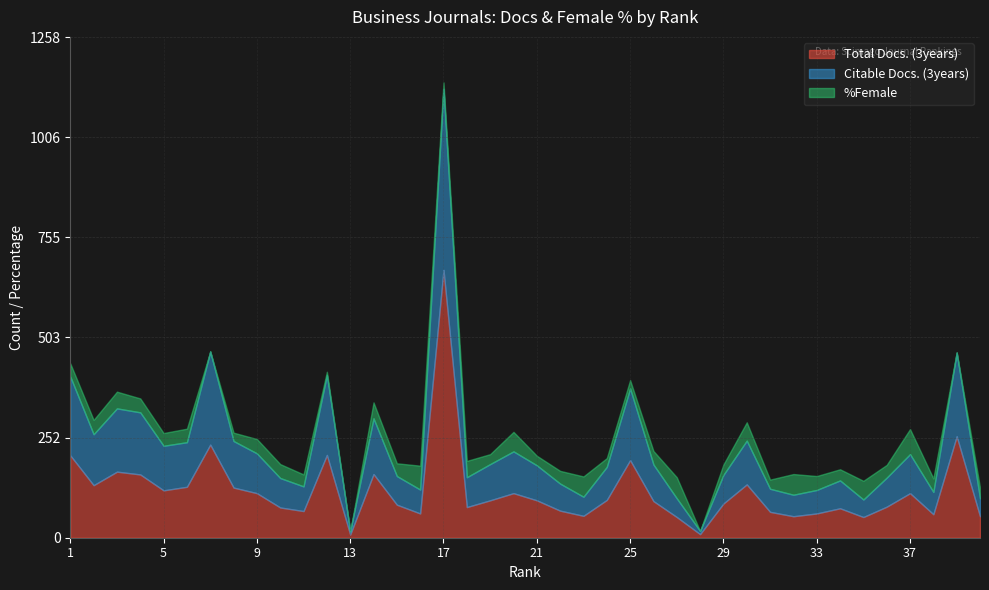

Reading left to right, transcribe all the data shown in this chart.

Total Docs. (3years): 207	132	166	159	119	128	234	126	112	76	67	208	8	160	83	61	673	77	94	112	94	68	55	95	195	92	52	9	86	134	65	54	61	74	52	78	112	59	255	54
Citable Docs. (3years): 198	128	159	156	112	112	234	117	100	74	62	201	8	140	72	60	455	75	91	105	88	68	48	83	180	92	47	8	72	110	58	54	59	70	44	73	98	56	210	45
%Female: 33	36	42	35	32	34	0	21	36	35	30	8	0	40	32	60	16	41	25	49	24	32	51	22	21	34	53	0	26	46	23	52	35	28	47	32	63	34	1	27